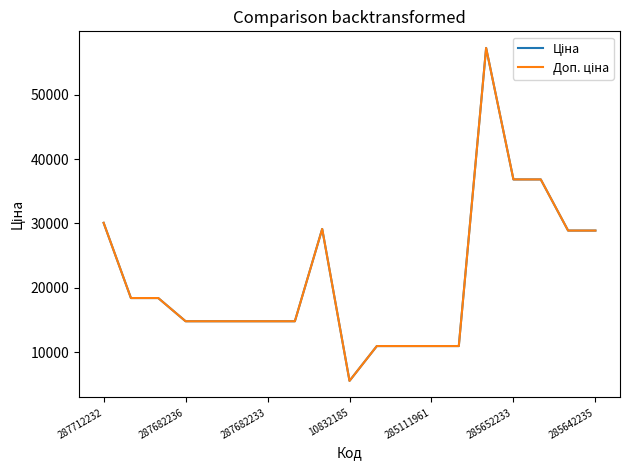

How many values in the Доп. ціна series exceed 14817?

14